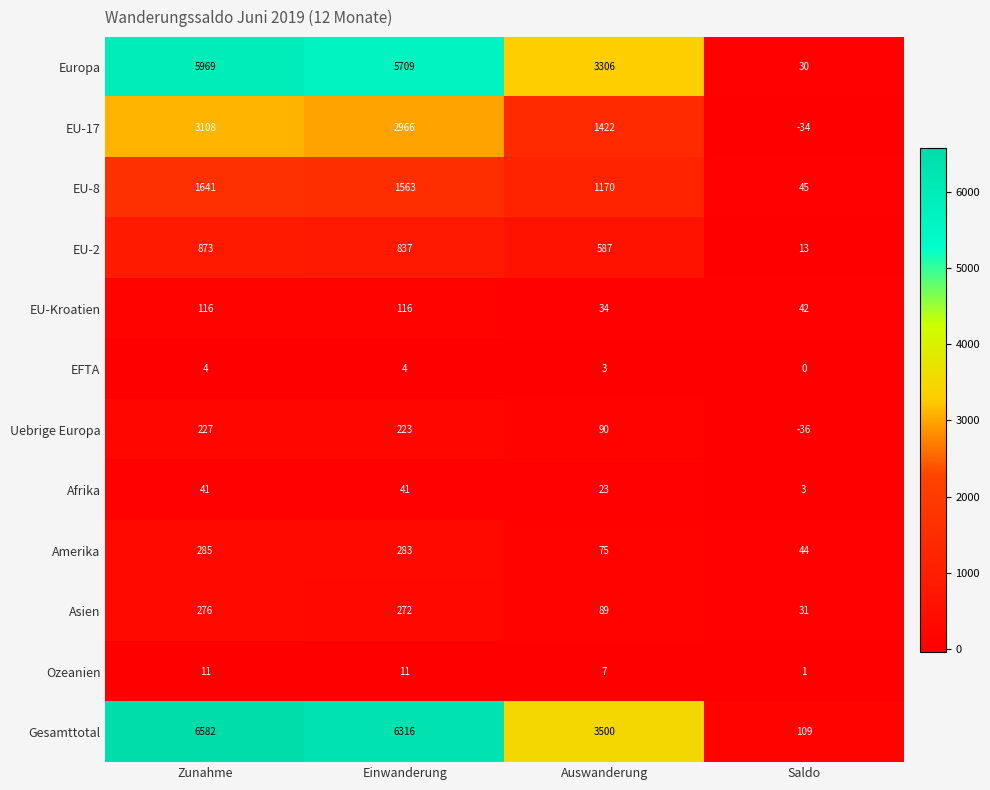

What is the average value of the Ozeanien series?

8